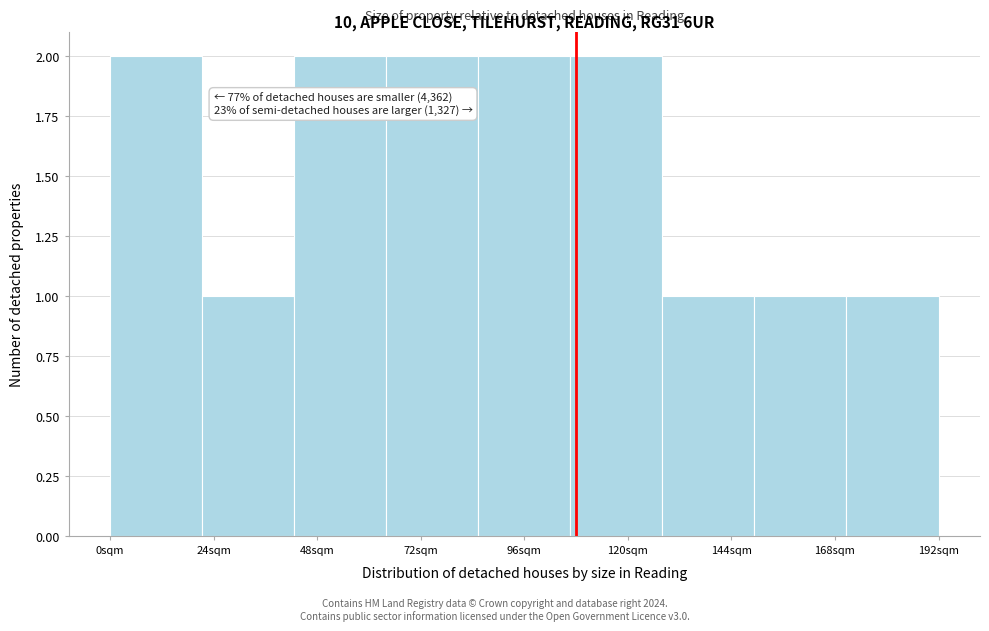

Reading left to right, list all the values displayed in this chart.

2	1	2	2	2	2	1	1	1